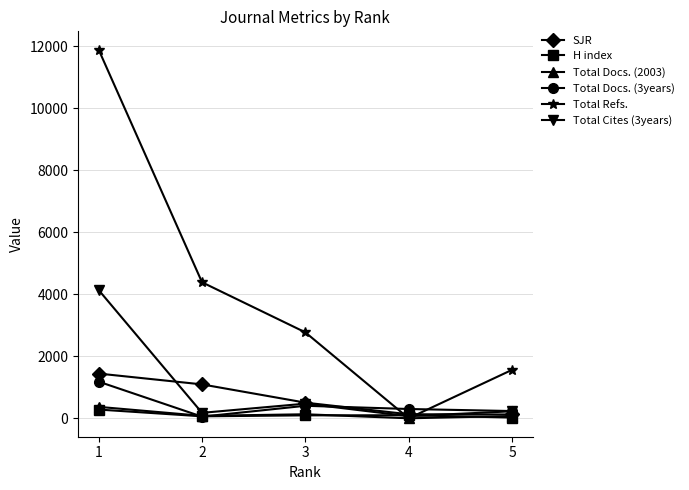

True or false: H index has a value of 24 at 5.

True